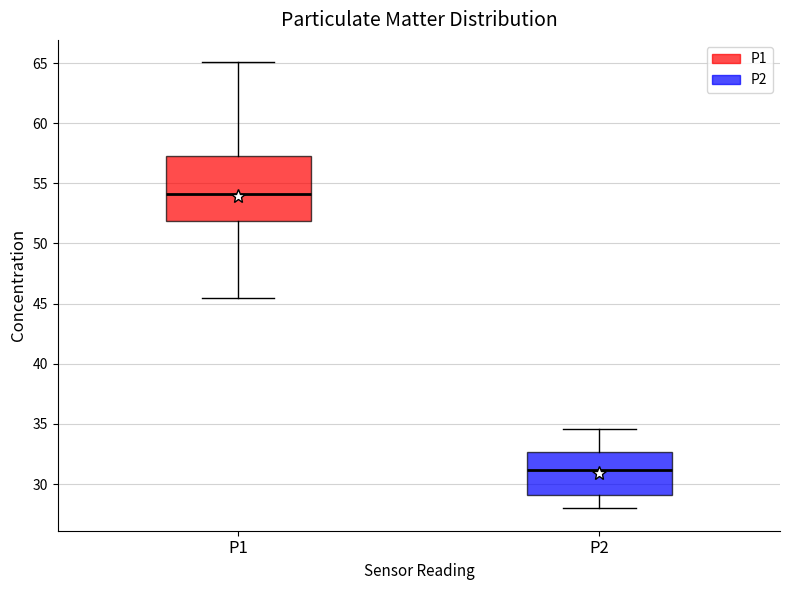

Which box is the tallest, from its lower edge to its upper edge?

P1